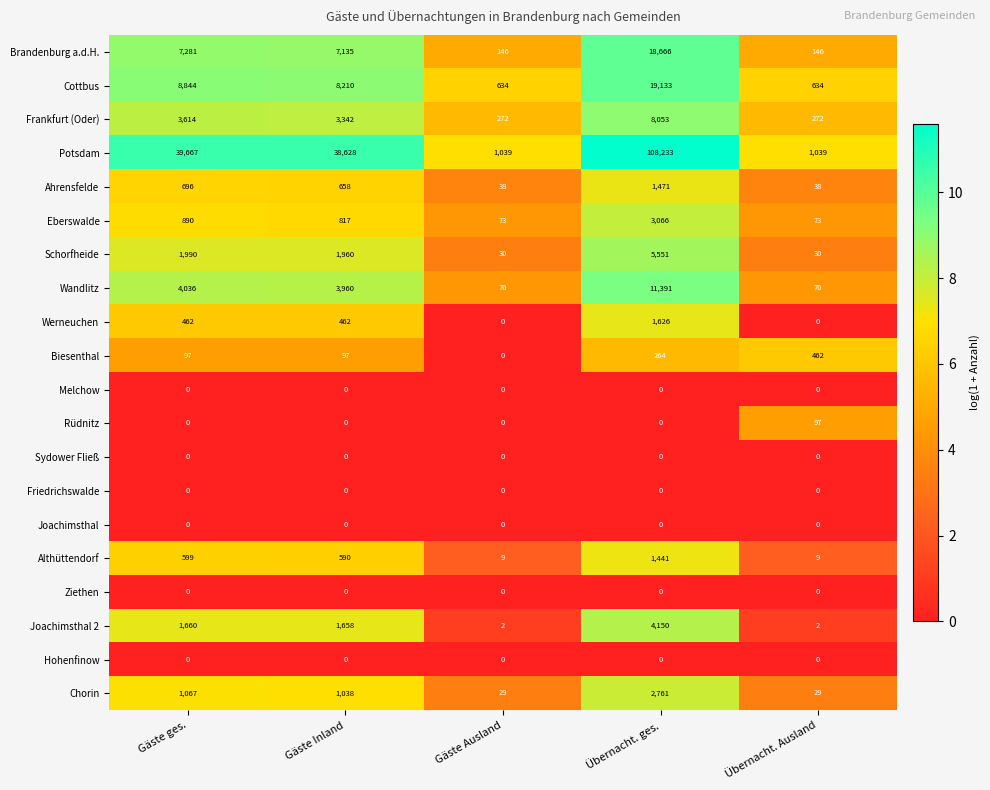

Which category has the highest value across all series?

Übernacht. ges.